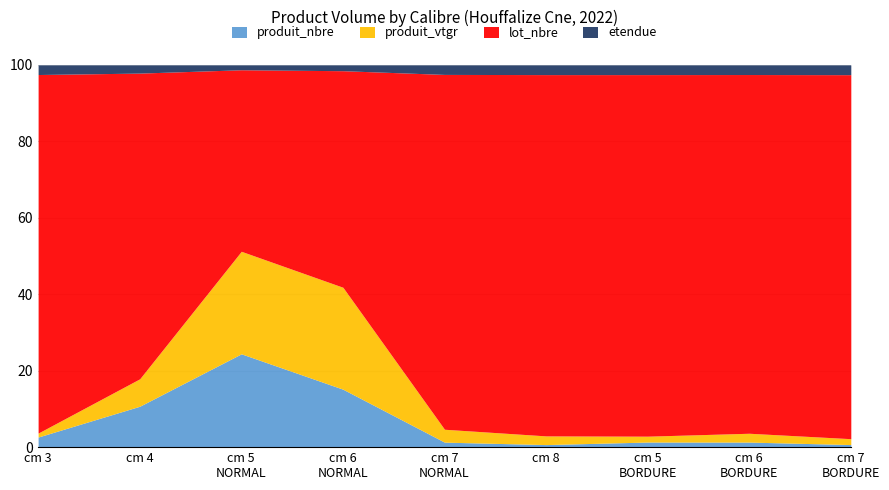

Is the value of etendue at cm=7 NORMAL greater than the value of lot_nbre at cm=3?

No